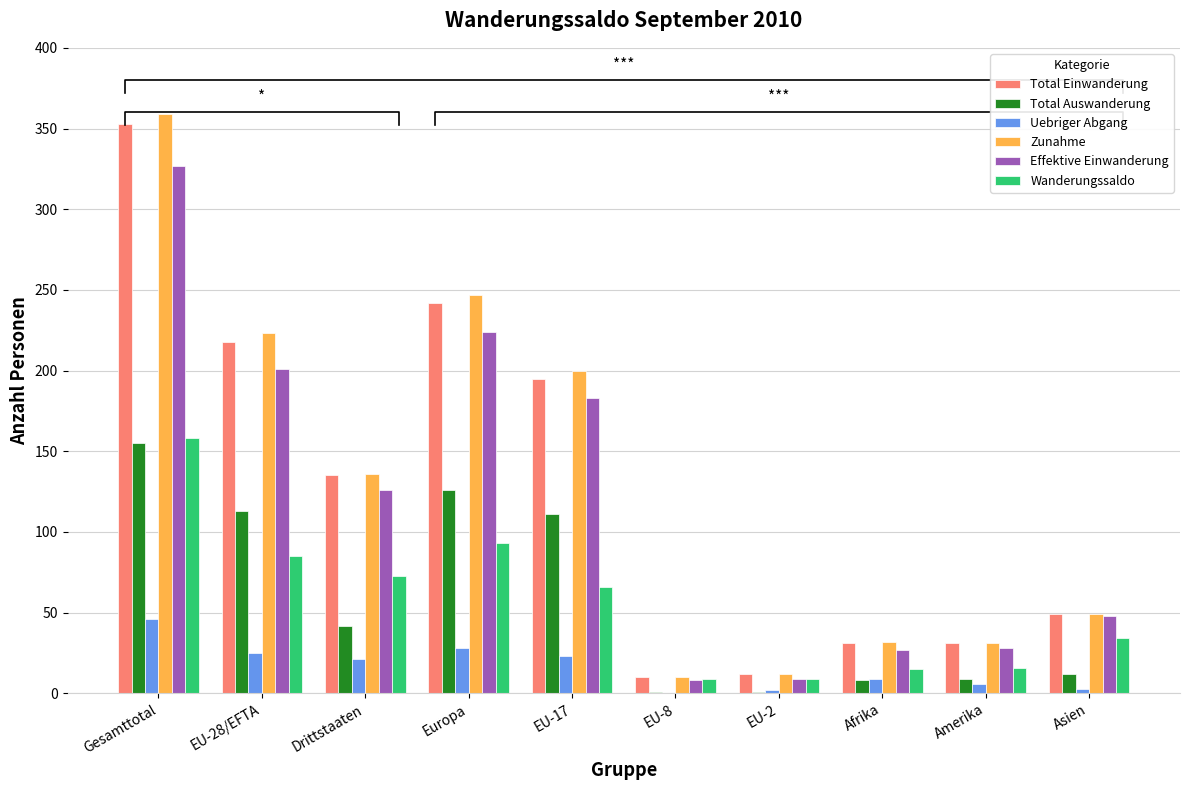

Which has a higher value, Drittstaaten or Asien?

Drittstaaten